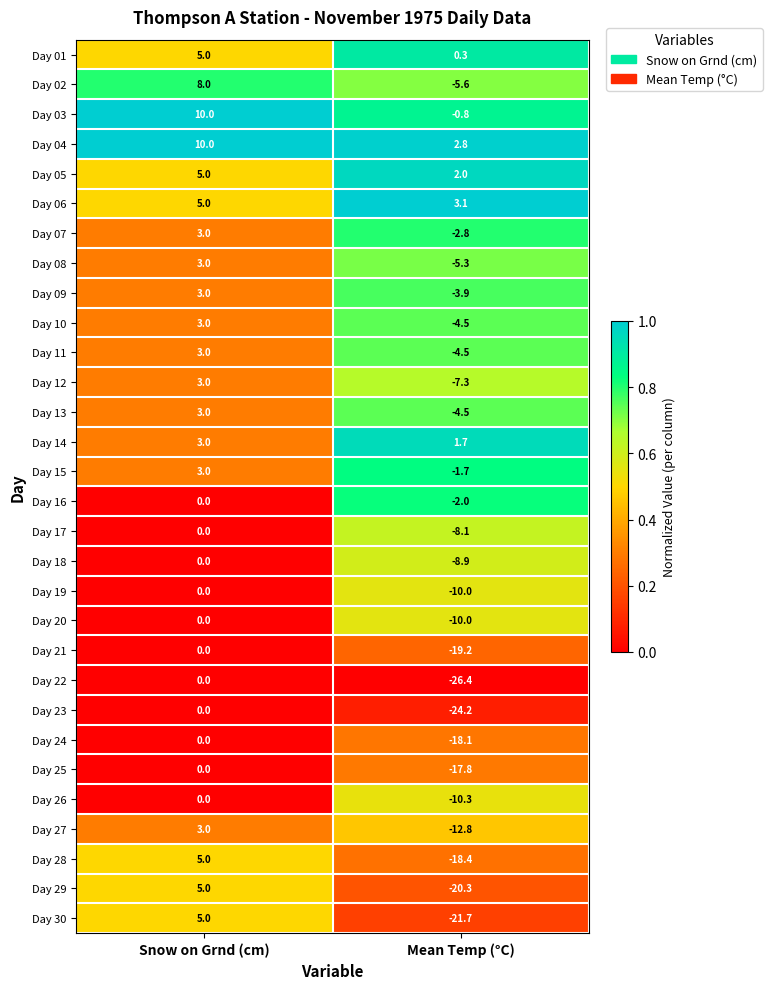

Rank the categories by Day 13 value from lowest to highest.

Mean Temp (°C), Snow on Grnd (cm)